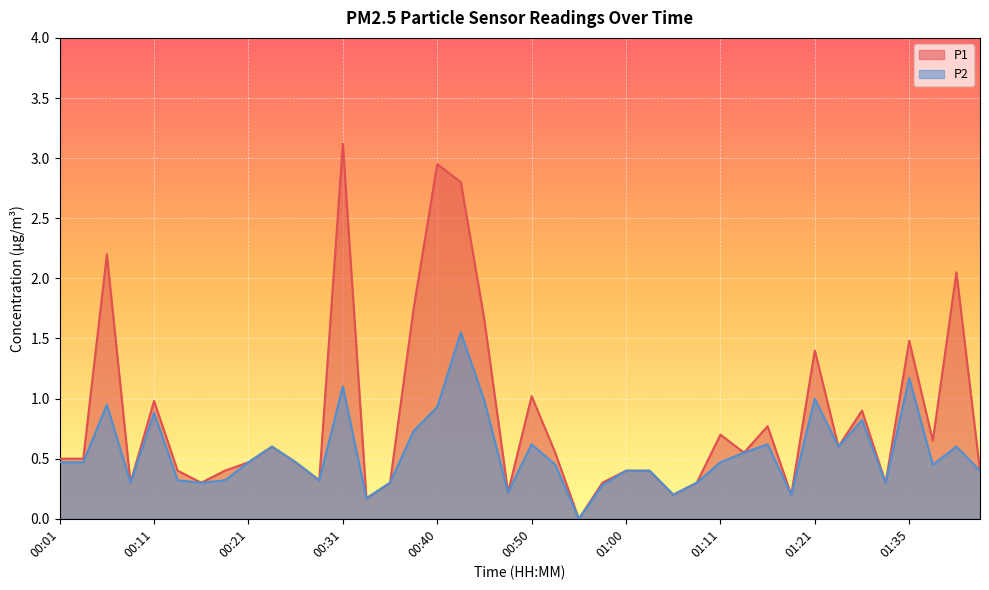

What is the label of the 35th point from the right?

00:13